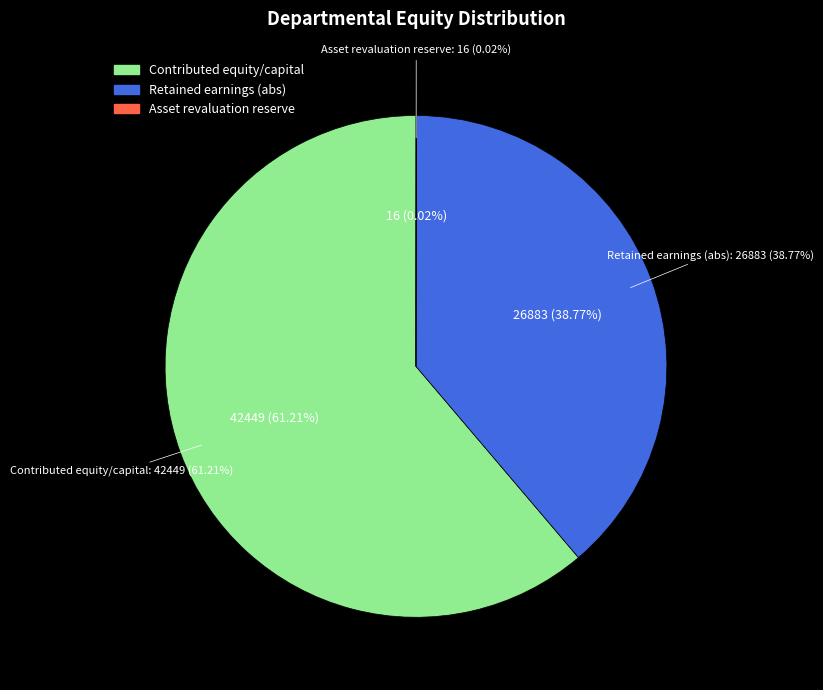

Is the sum of Opening balance and Closing balance greater than half?

Yes